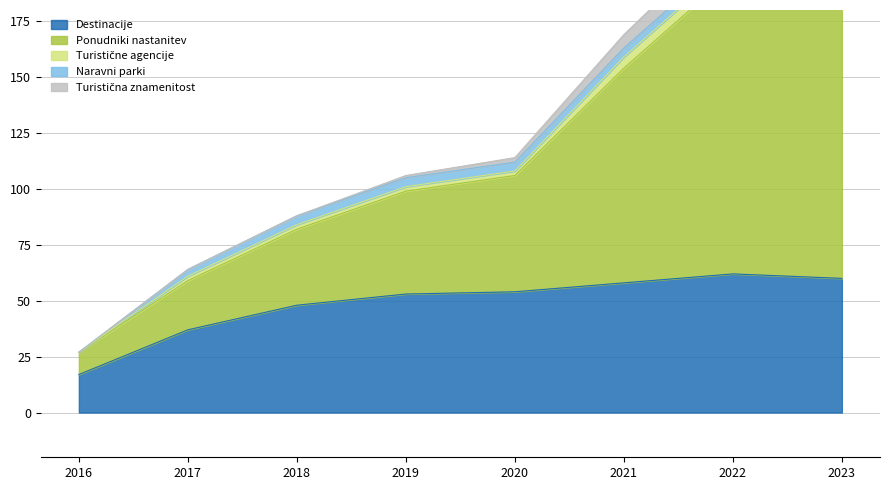

What is the lowest value of the Destinacije series?

17